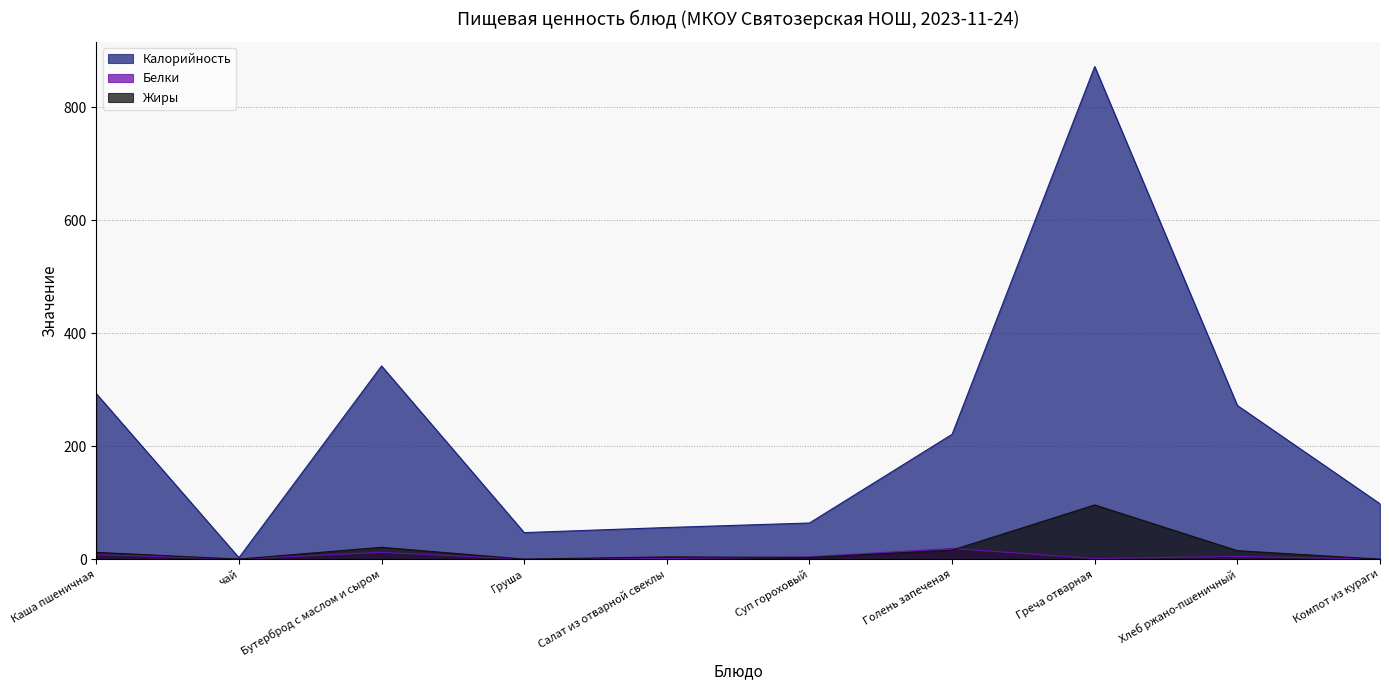

How many values in the Белки series are below 4?

5